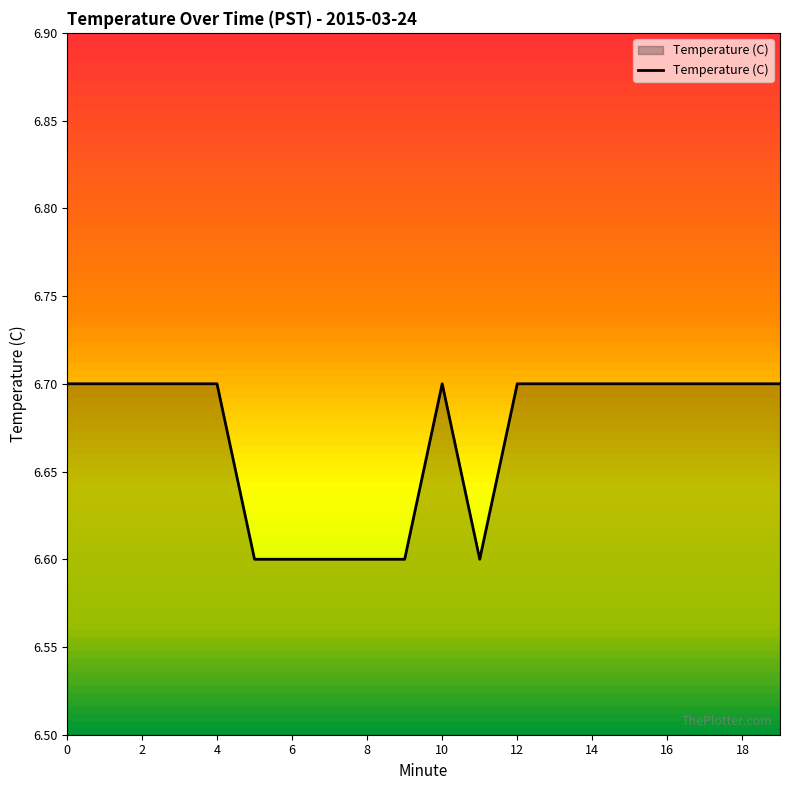

Reading left to right, what are all the values shown in this chart?

6.7	6.7	6.7	6.7	6.7	6.6	6.6	6.6	6.6	6.6	6.7	6.6	6.7	6.7	6.7	6.7	6.7	6.7	6.7	6.7